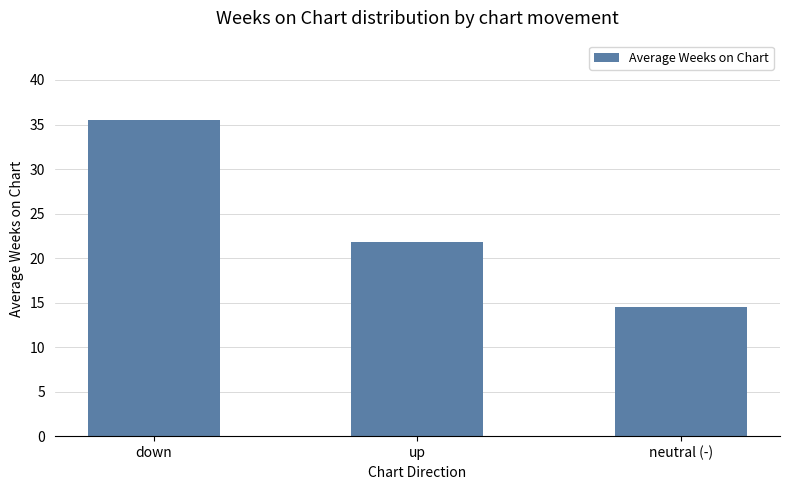

Are the bars horizontal?

No